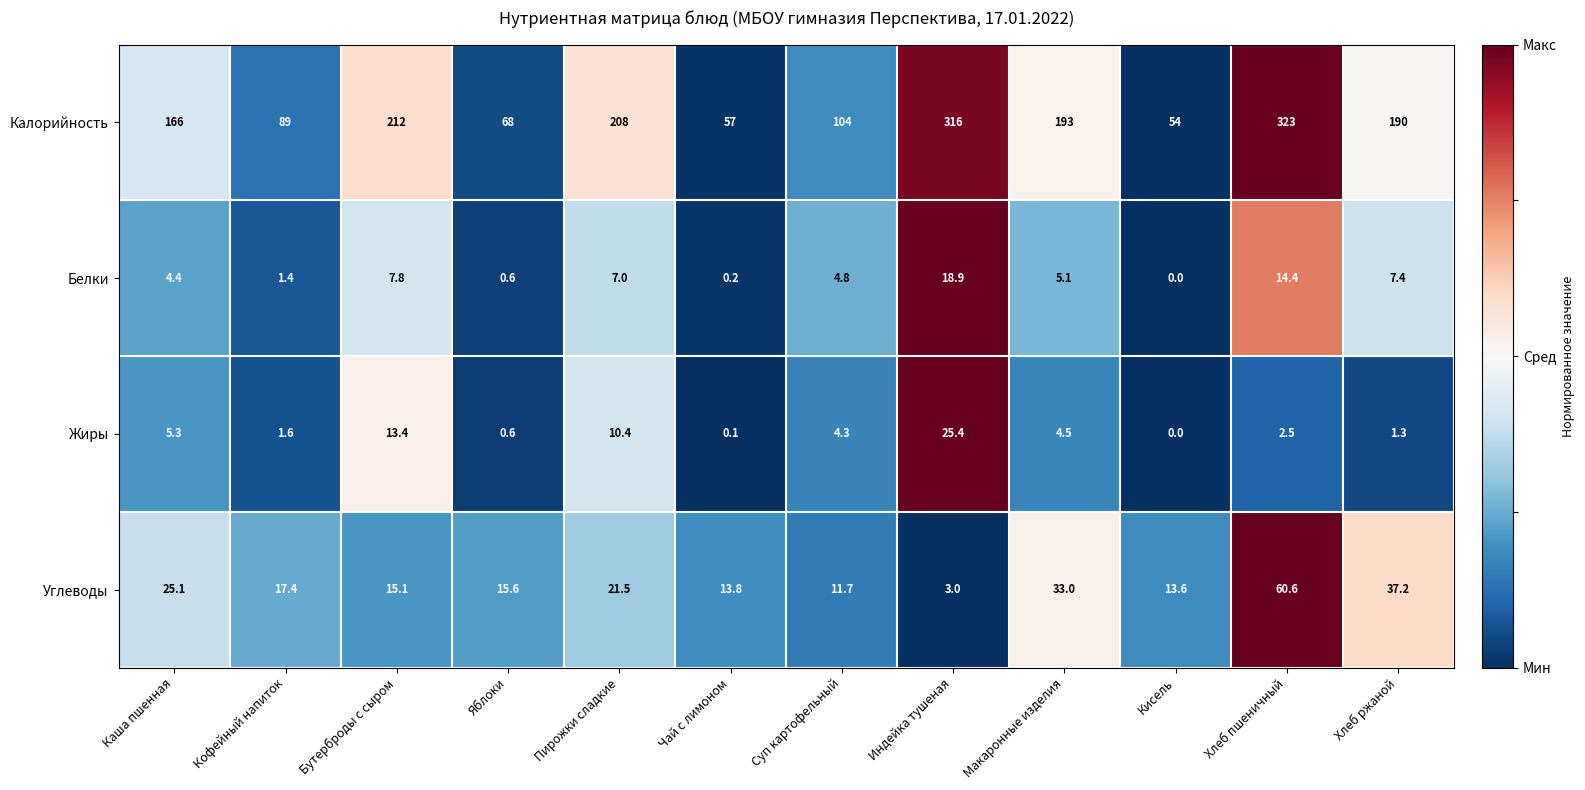

Which series has the largest range (max minus min)?

Калорийность